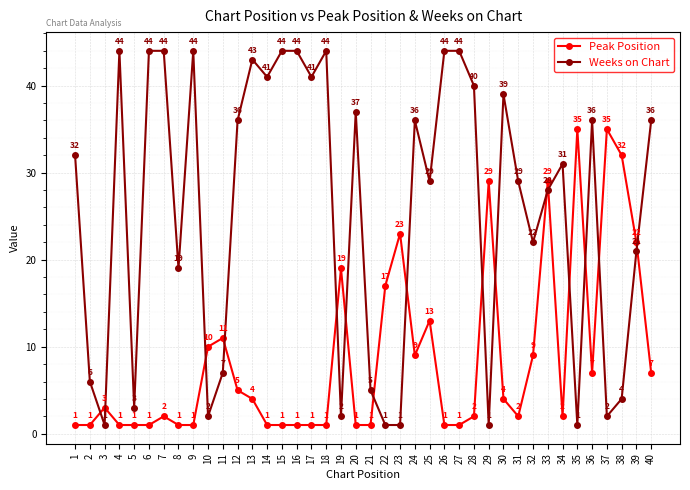

Reading right to left, transcribe all the data shown in this chart.

Peak Position: 7	22	32	35	7	35	2	29	9	2	4	29	2	1	1	13	9	23	17	1	1	19	1	1	1	1	1	4	5	11	10	1	1	2	1	1	1	3	1	1
Weeks on Chart: 36	21	4	2	36	1	31	28	22	29	39	1	40	44	44	29	36	1	1	5	37	2	44	41	44	44	41	43	36	7	2	44	19	44	44	3	44	1	6	32